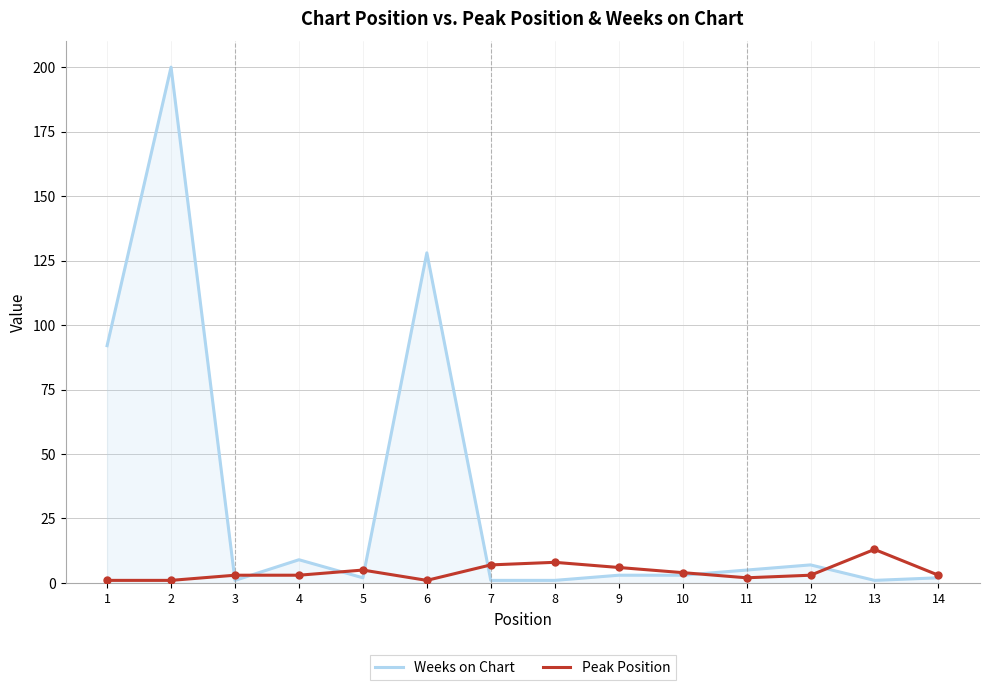

What is the greatest value displayed?

200